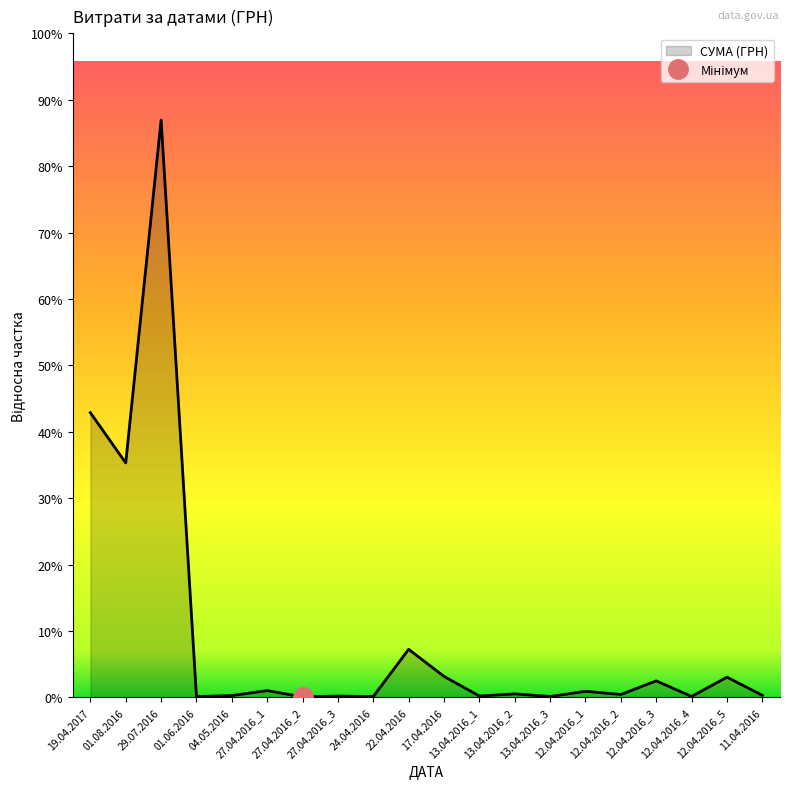

What is the label of the 2nd point from the left?

01.08.2016